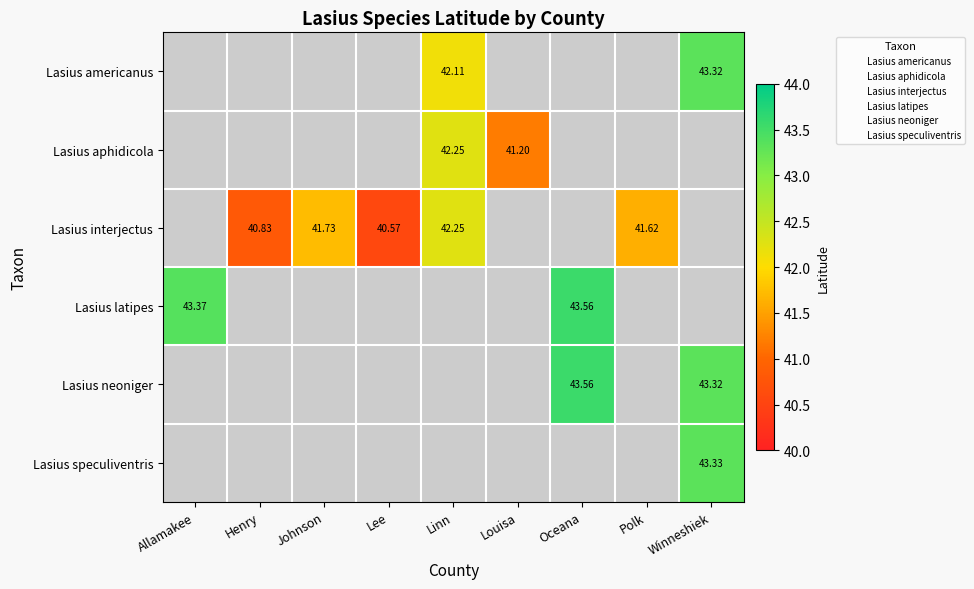

How many data points does each series have?

9